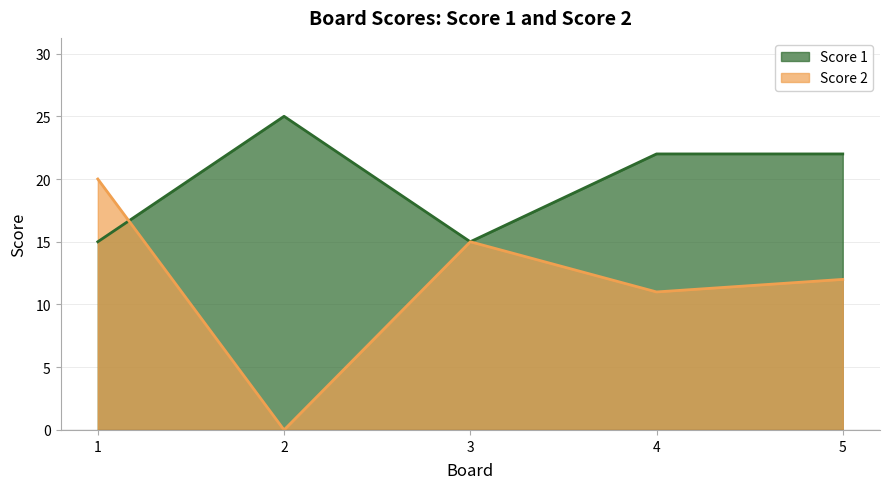

Is it true that Score 2 equals 11 at 4?

True